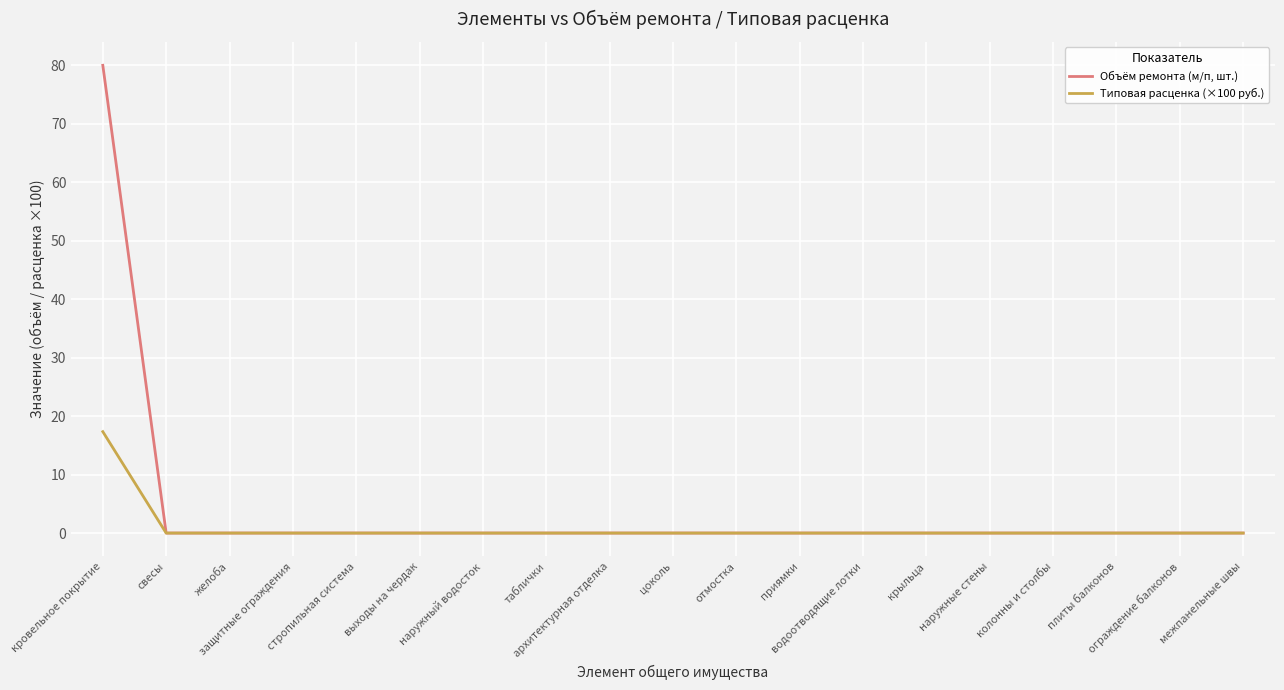

List the series in order of their overall mean, highest first.

Объём ремонта (м/п, шт.), Типовая расценка (×100 руб.)